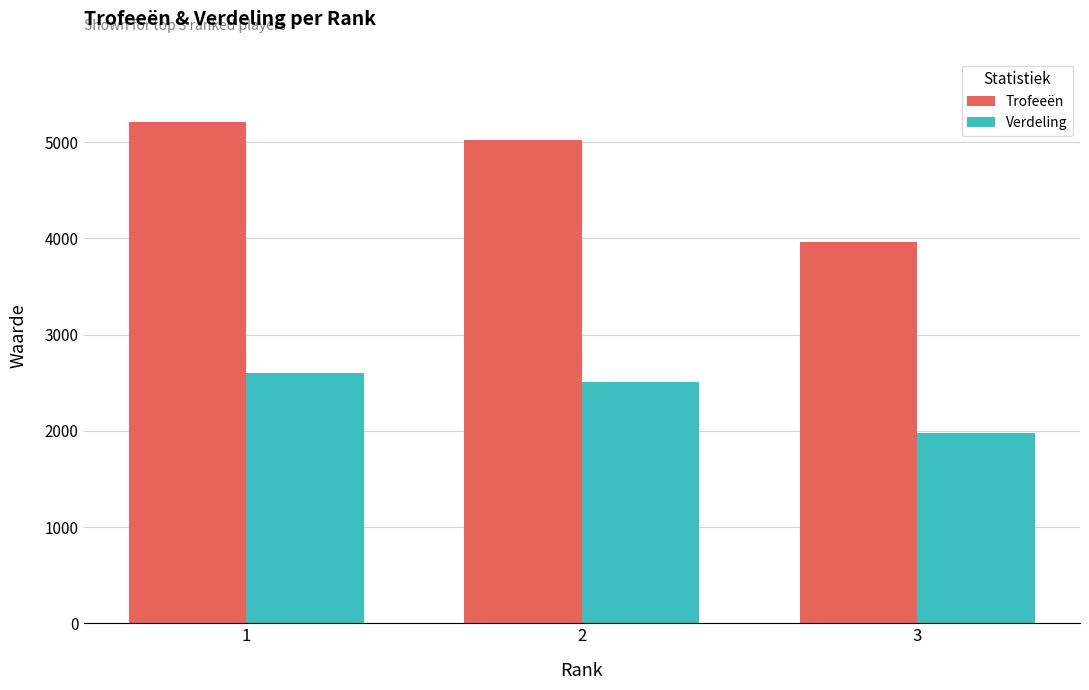

Between 1 and 3, which series saw the biggest shift?

Trofeeën